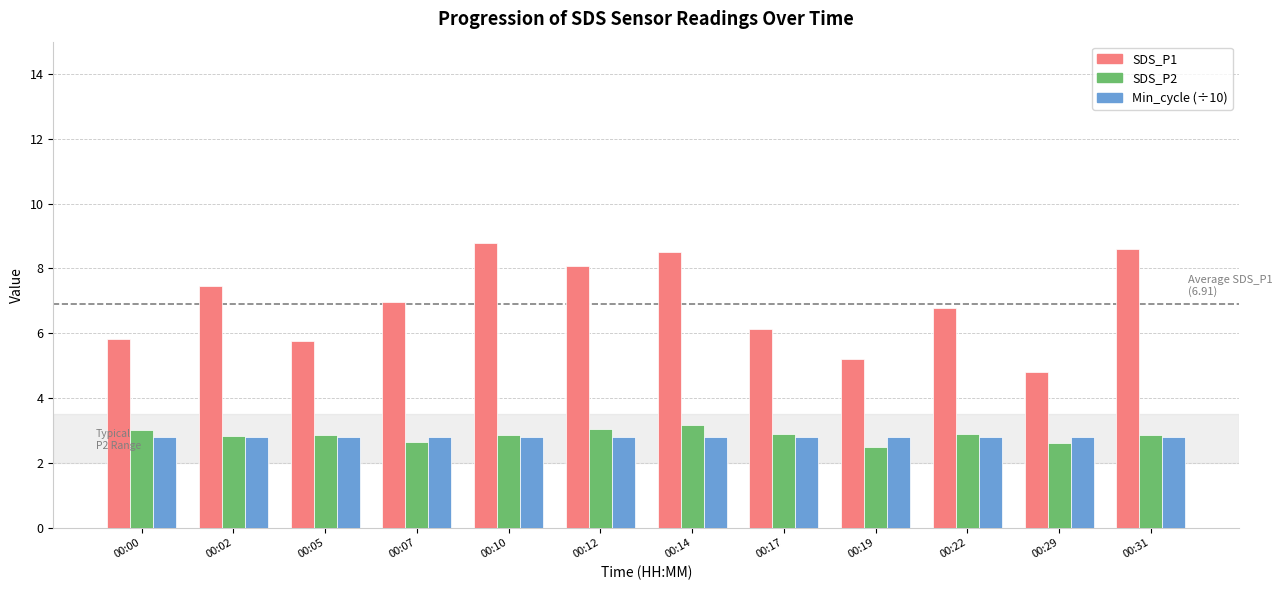

What is the difference between the maximum and second lowest values in the SDS_P1 series?

3.6